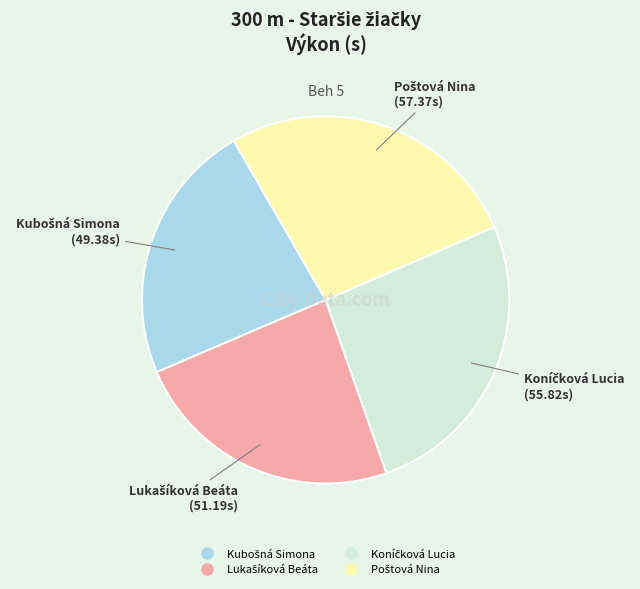

Does any single category account for the majority?

No